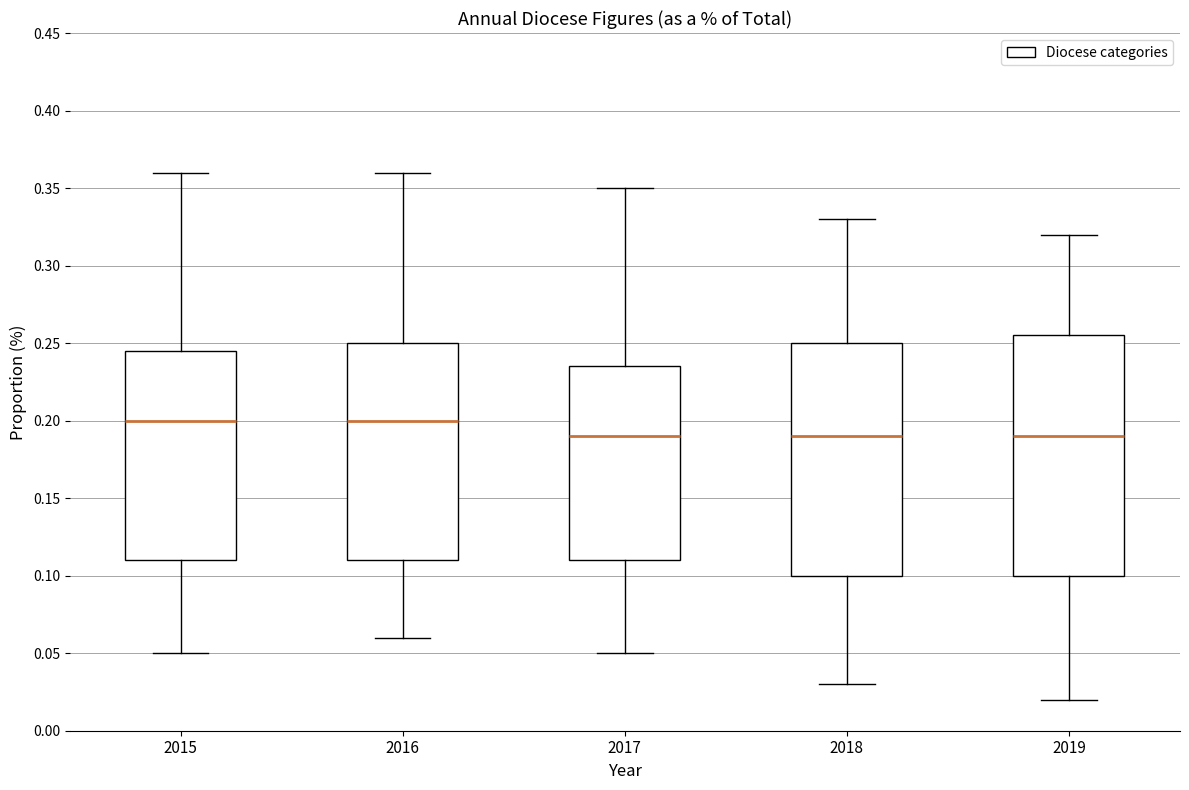

Reading left to right, transcribe this box plot: for each box, give where its median line is, the range the box spans, and where its two whiskers end, as read against the y-axis. The values are not printed on the chart, so give them approximately, as read against the axis.

2015: median 0.200, box 0.110 to 0.245, whiskers 0.050 to 0.360
2016: median 0.200, box 0.110 to 0.250, whiskers 0.060 to 0.360
2017: median 0.190, box 0.110 to 0.235, whiskers 0.050 to 0.350
2018: median 0.190, box 0.100 to 0.250, whiskers 0.030 to 0.330
2019: median 0.190, box 0.100 to 0.255, whiskers 0.020 to 0.320